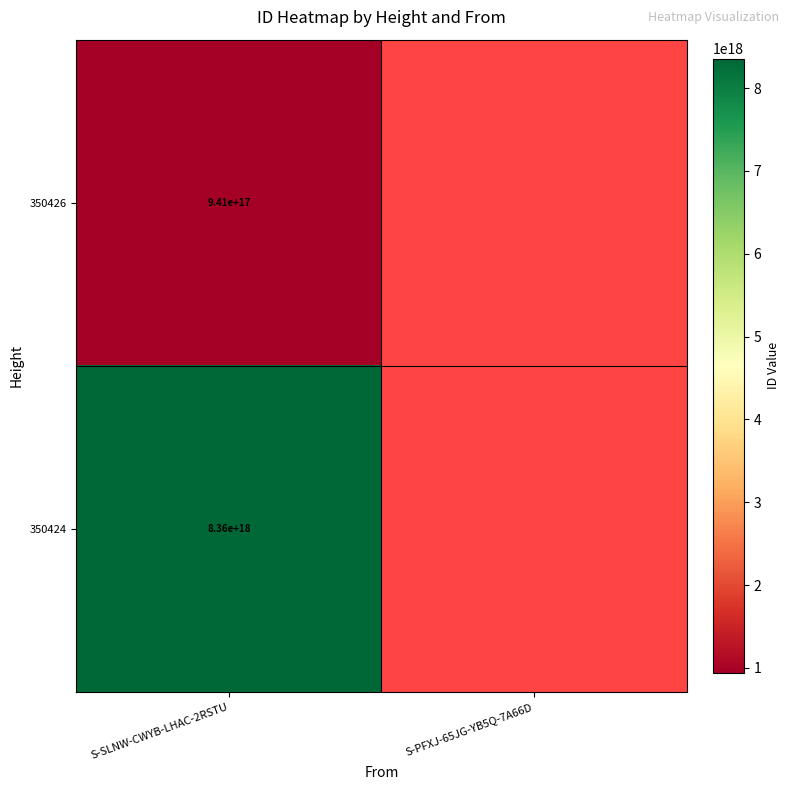

The 350424 series shows 2051383577466402816.0 at S-SLNW-CWYB-LHAC-2RSTU. True or false?

False